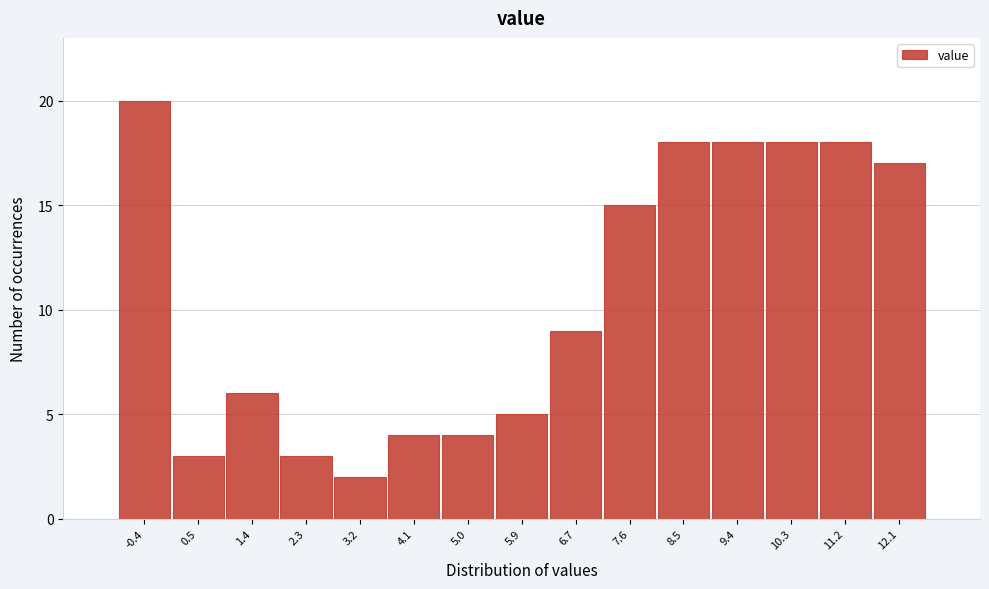

Reading left to right, list all the values displayed in this chart.

20	3	6	3	2	4	4	5	9	15	18	18	18	18	17